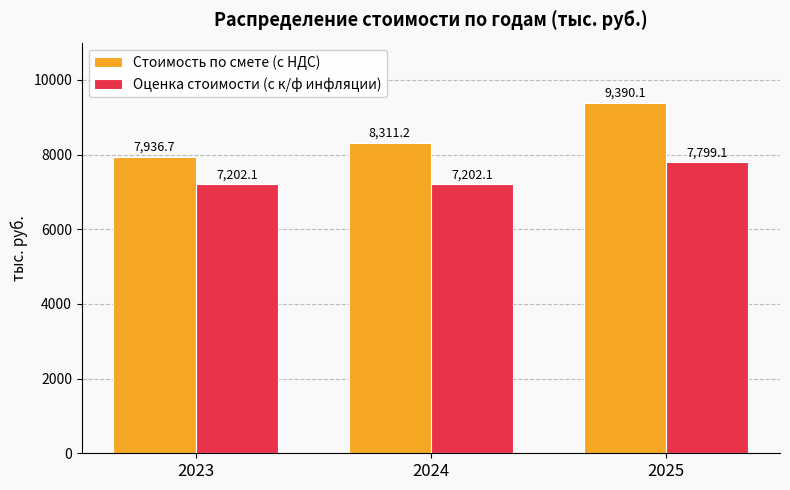

Reading right to left, extract all data points from this chart.

Стоимость по смете (с НДС): 9390.1	8311.2	7936.7
Оценка стоимости (с к/ф инфляции): 7799.1	7202.1	7202.1